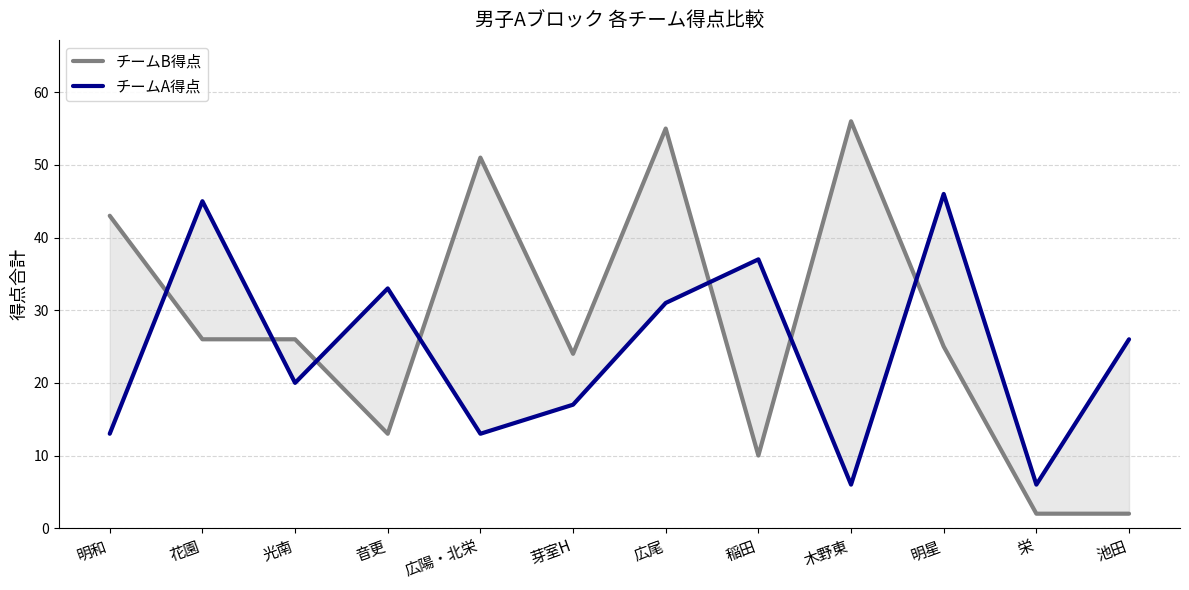

The value of チームA得点 at 明和 is 13. True or false?

True